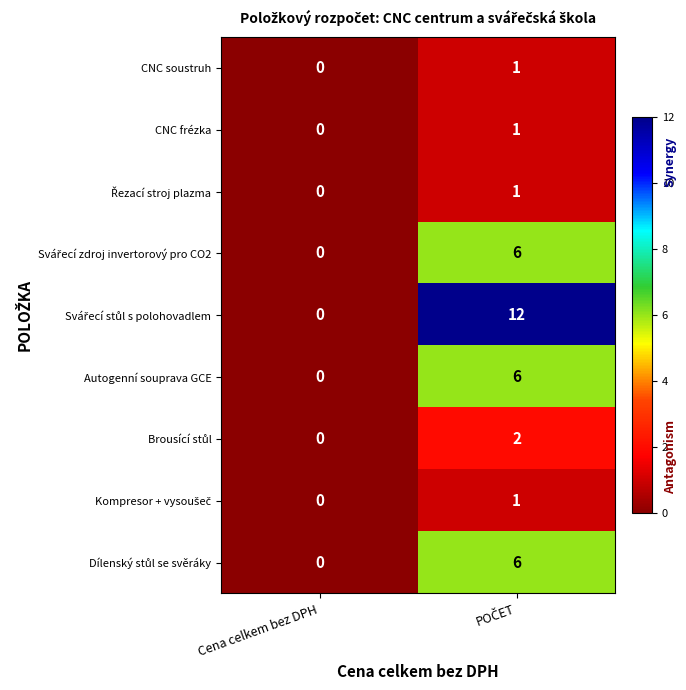

How many categories are shown in the chart?

2